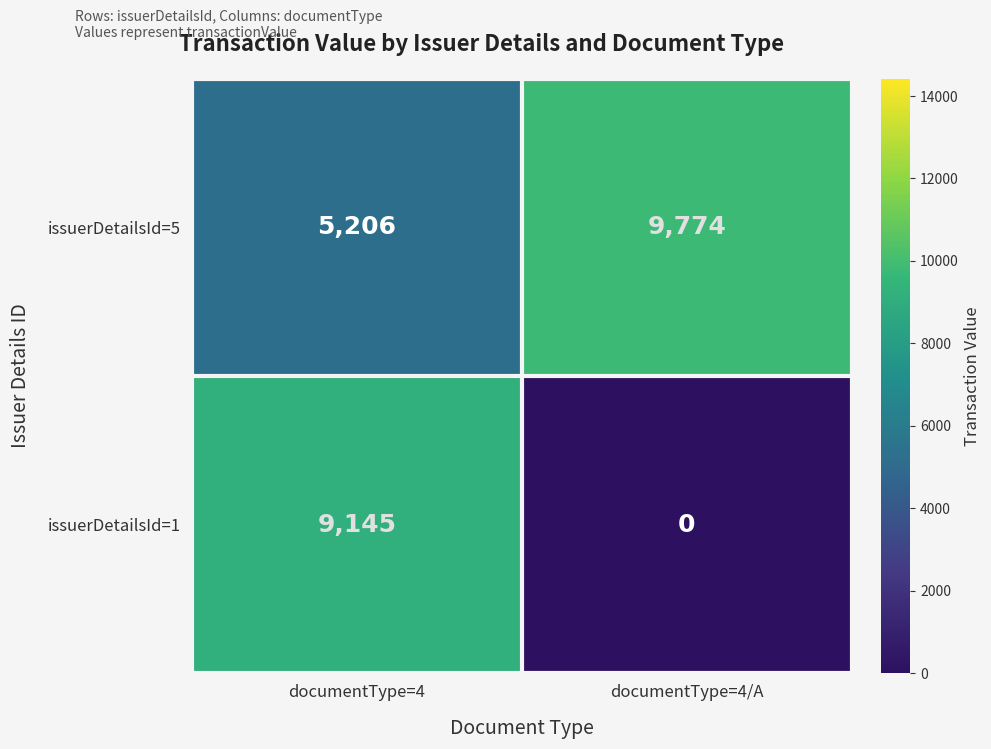

The value of issuerDetailsId=5 at documentType=4 is 2674. True or false?

False